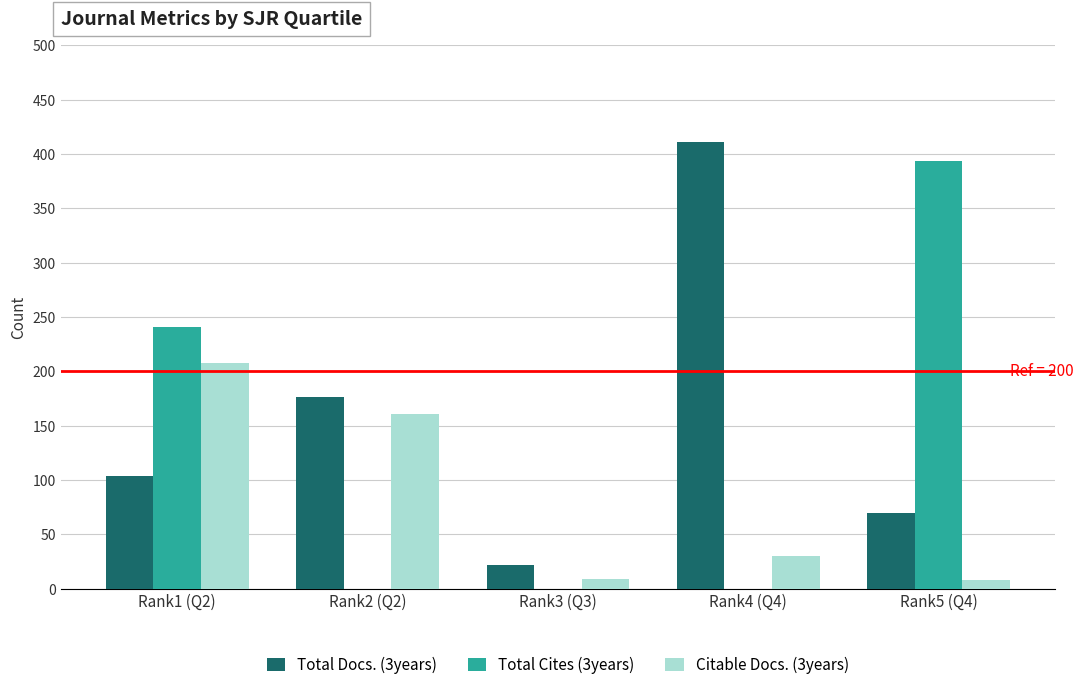

The Total Docs. (3years) series shows 122 at Rank5 (Q4). True or false?

False